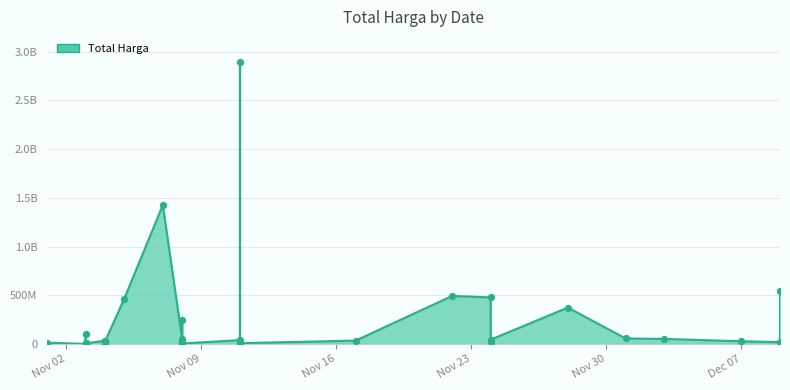

Between 2021-11-01 and 2021-11-08, which is larger?

2021-11-08